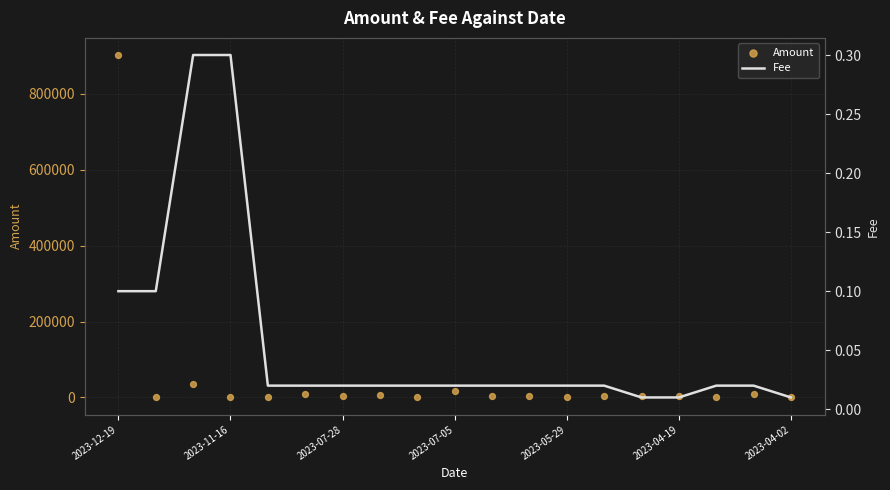

Is the value of Amount at 2023-07-28 greater than the value of Fee at 2023-12-19?

Yes